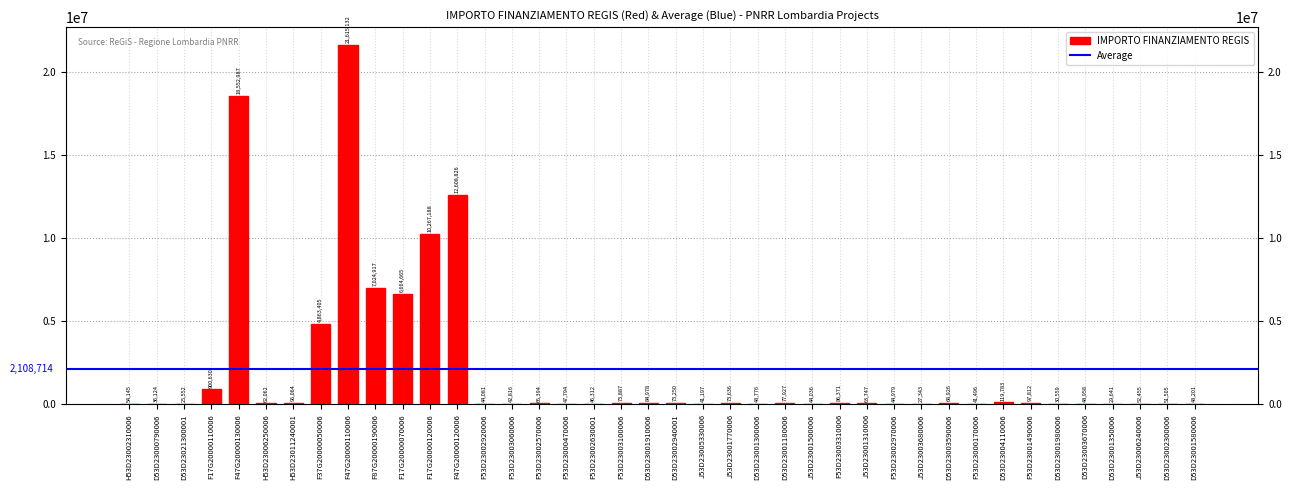

What value does the data have at F87G20000190006?

7024917.0